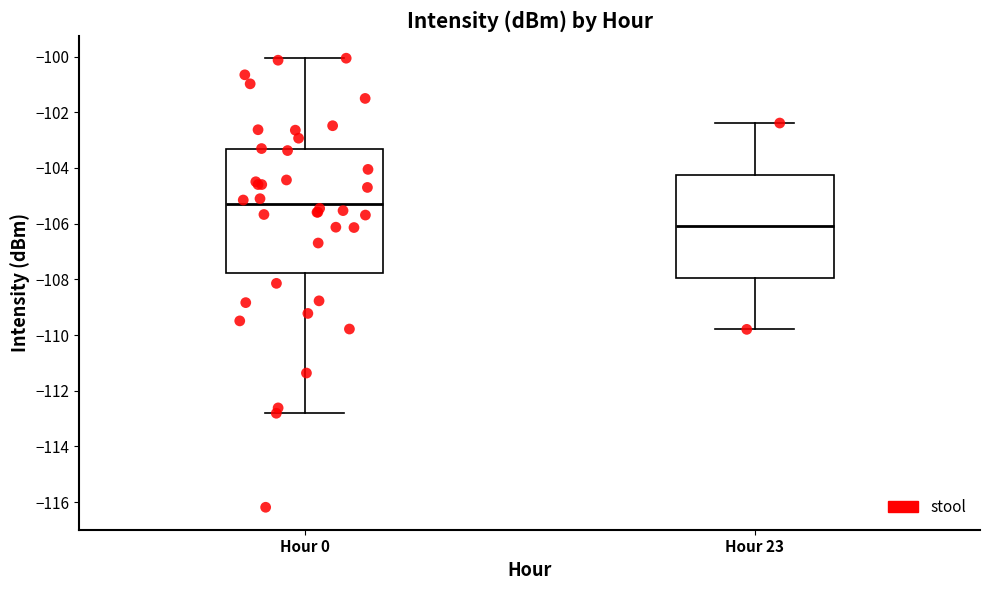

Where is the upper edge of the box for Hour 0 on the y-axis? The values are not printed on the chart, so give them approximately, as read against the axis.

-103.4